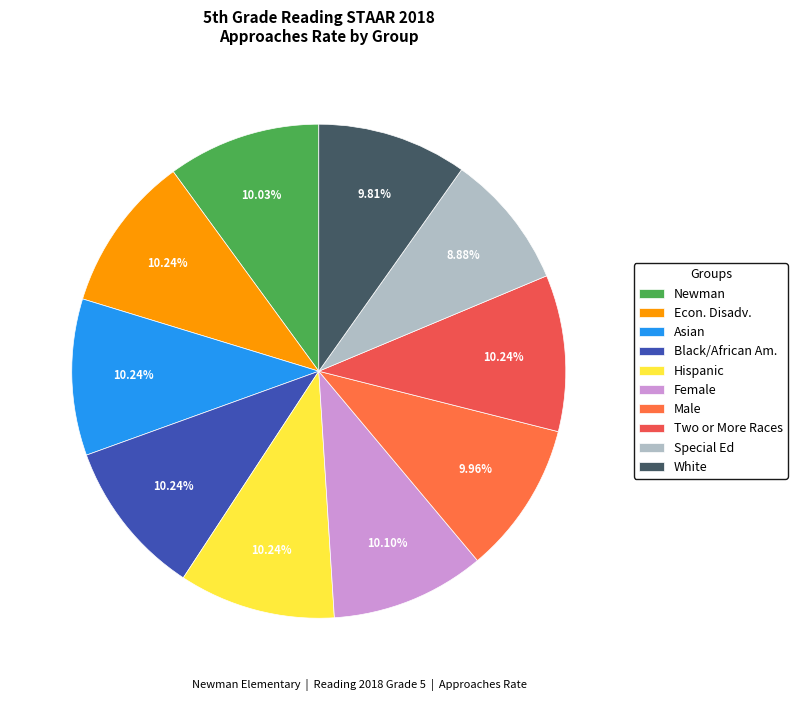

What percentage is the Newman slice, to the nearest percent?

10%